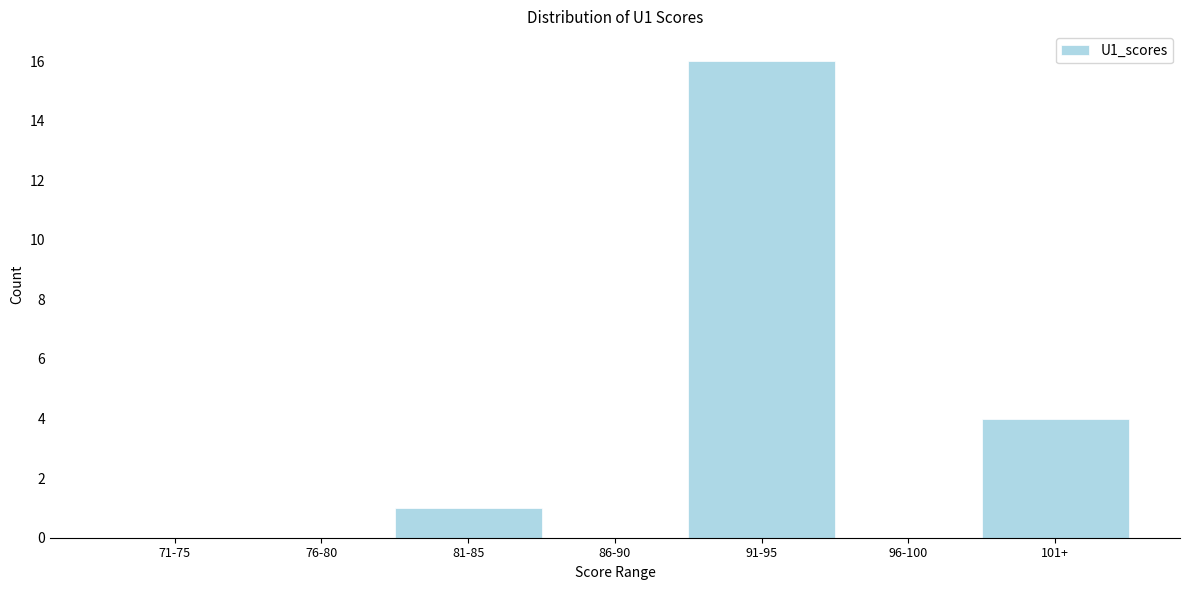

Reading left to right, extract all data points from this chart.

71-75=0	76-80=0	81-85=1	86-90=0	91-95=16	96-100=0	101+=4